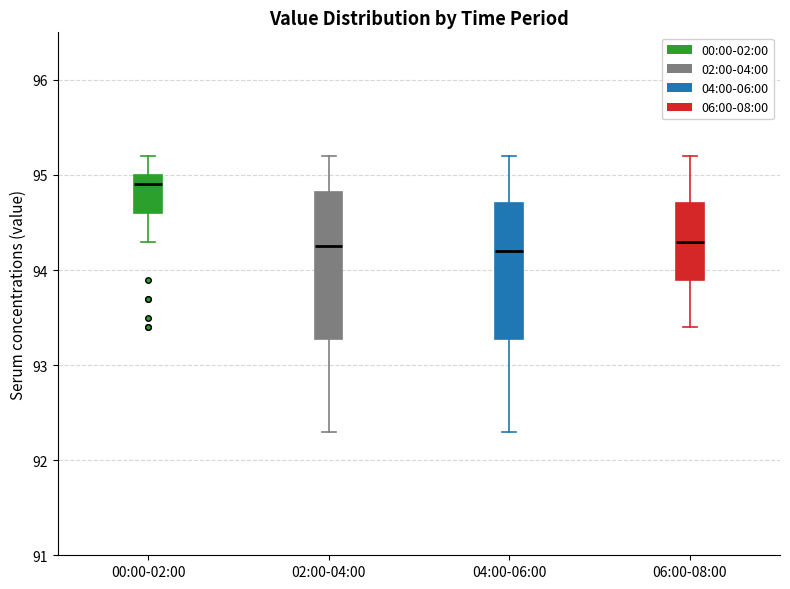

Comparing the boxes themselves (not the whiskers), which one is the tallest?

02:00-04:00